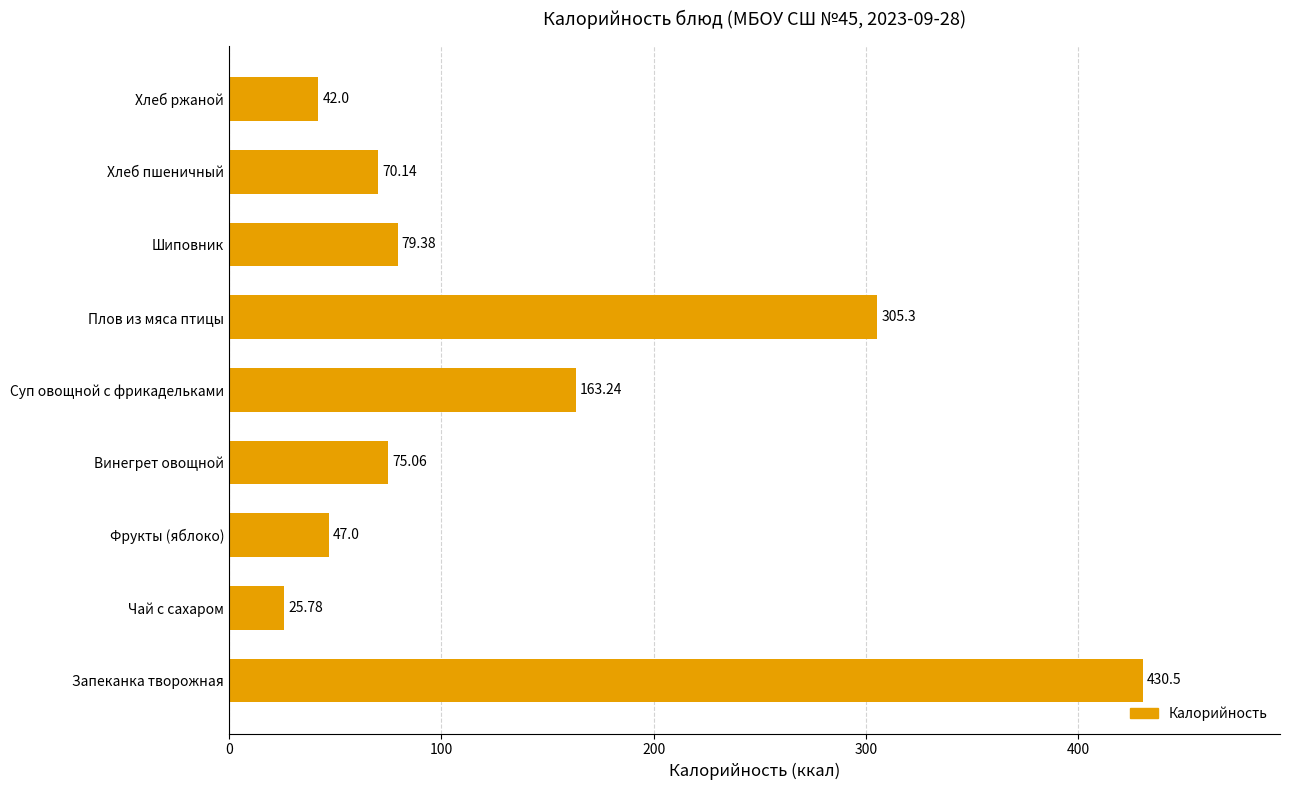

Rank the categories by value from highest to lowest.

Запеканка творожная, Плов из мяса птицы, Суп овощной с фрикадельками, Шиповник, Винегрет овощной, Хлеб пшеничный, Фрукты (яблоко), Хлеб ржаной, Чай с сахаром